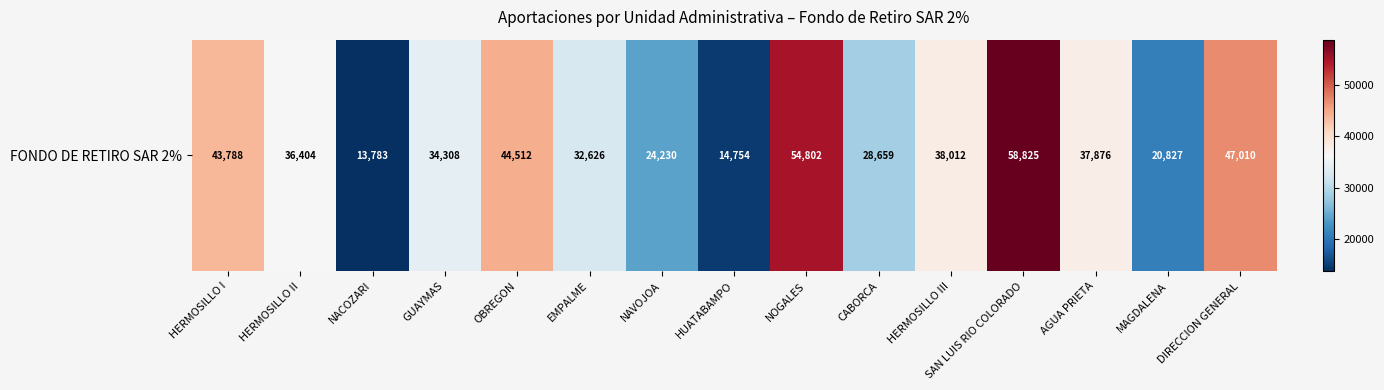

Where does the data first go above 36404?

HERMOSILLO I